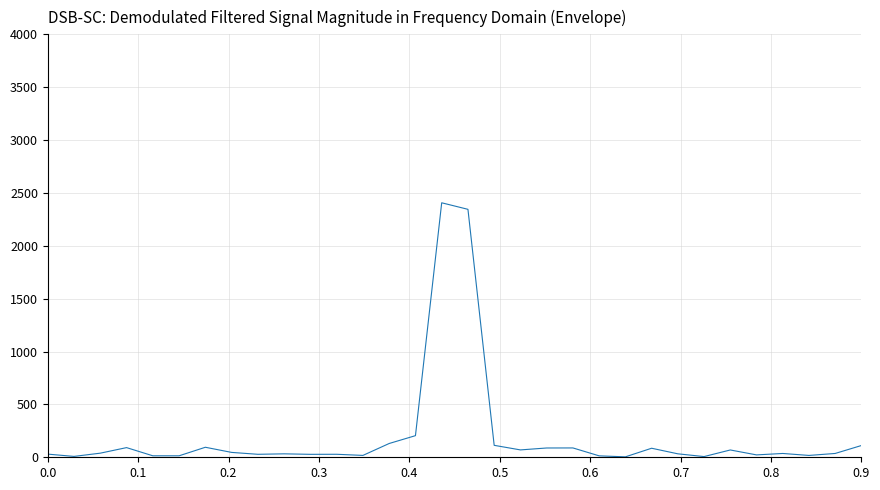

What is the sum of all values?

6352.4